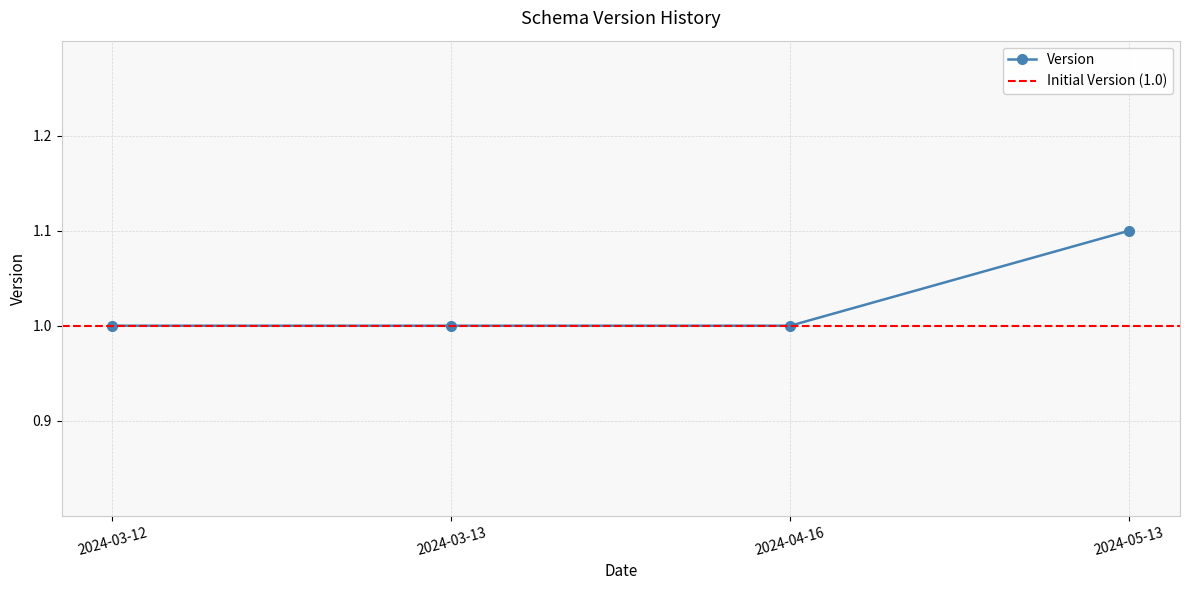

How many lines are shown in the chart?

1